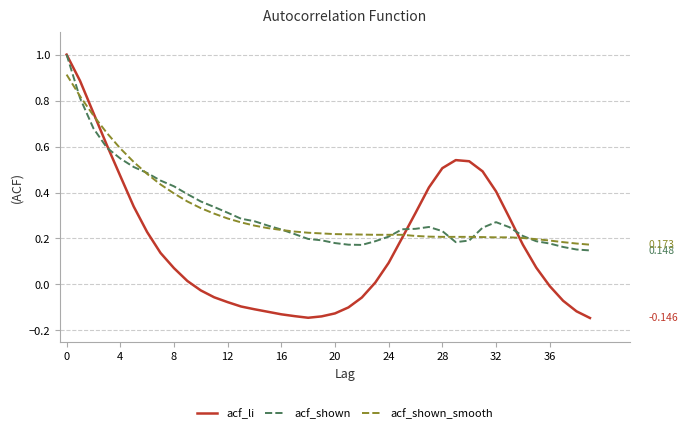

Which series has the largest range (max minus min)?

acf_li